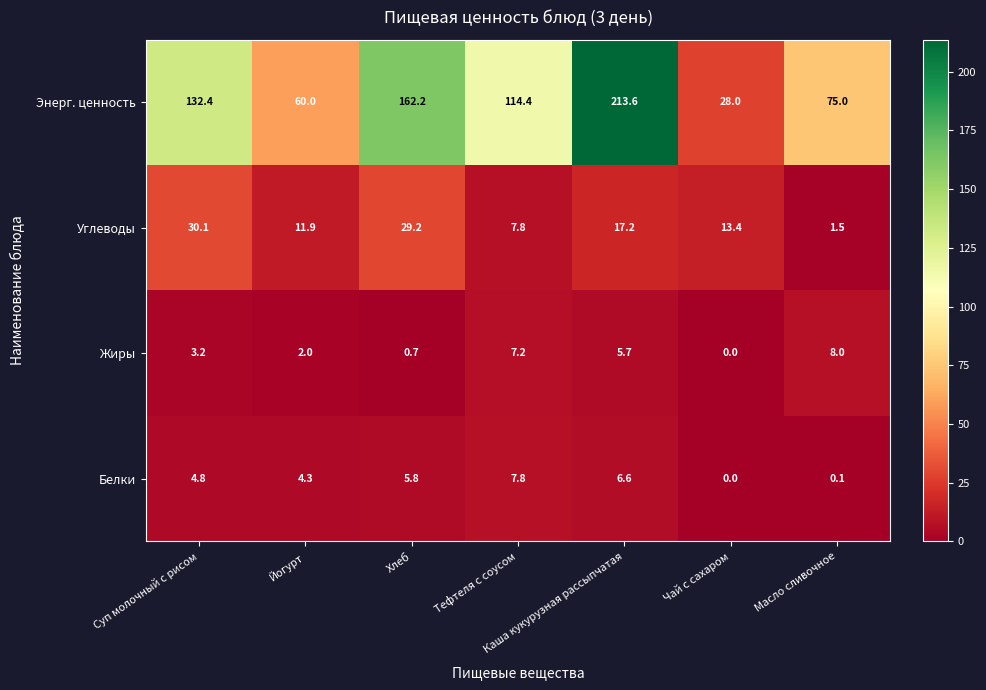

The Жиры series shows 9.9 at Каша кукурузная рассыпчатая. True or false?

False